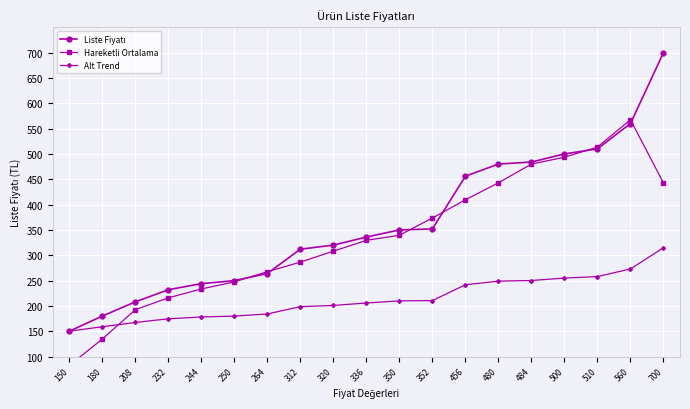

At which label is Alt Trend closest to 232?

456